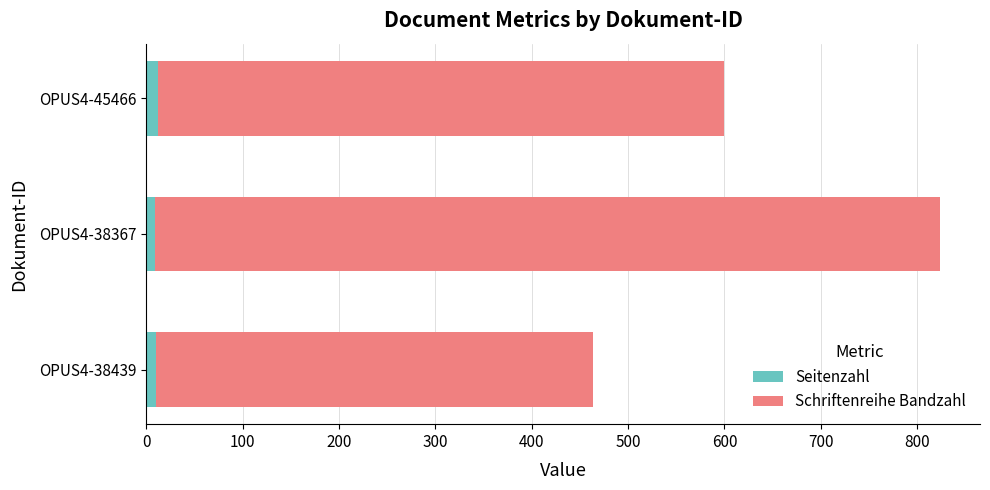

The Seitenzahl series shows 9 at OPUS4-38367. True or false?

True